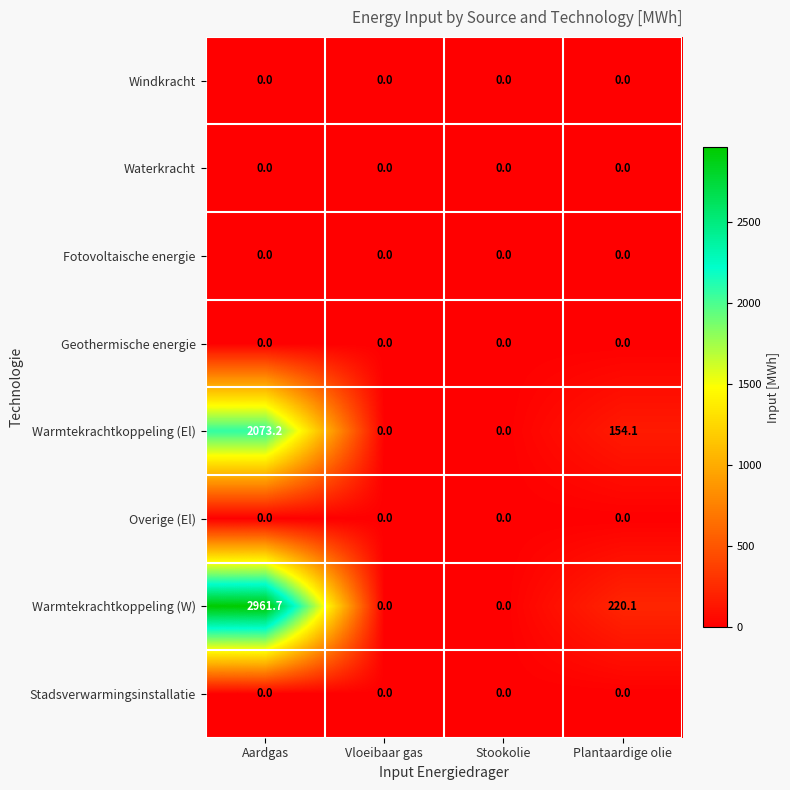

At which category is the sum across all series the highest?

Aardgas